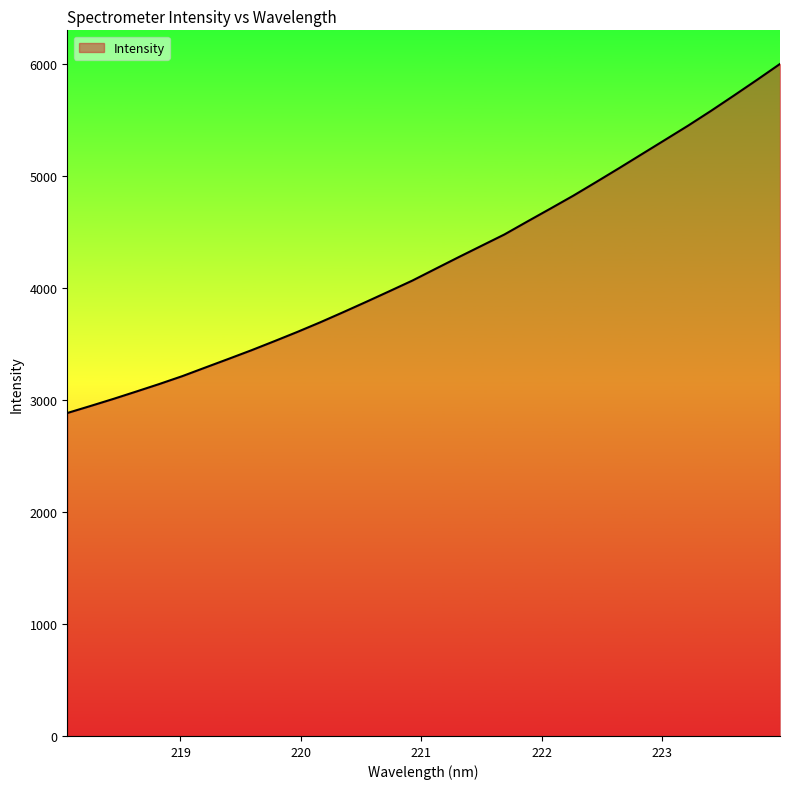

What is the maximum value shown in the chart?

5996.6